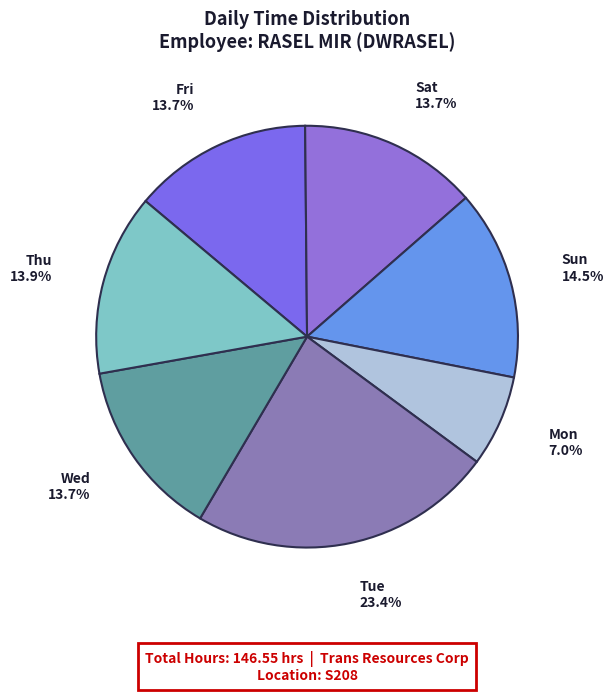

To the nearest percent, what is the difference between the largest and smallest slice percentages?

16%